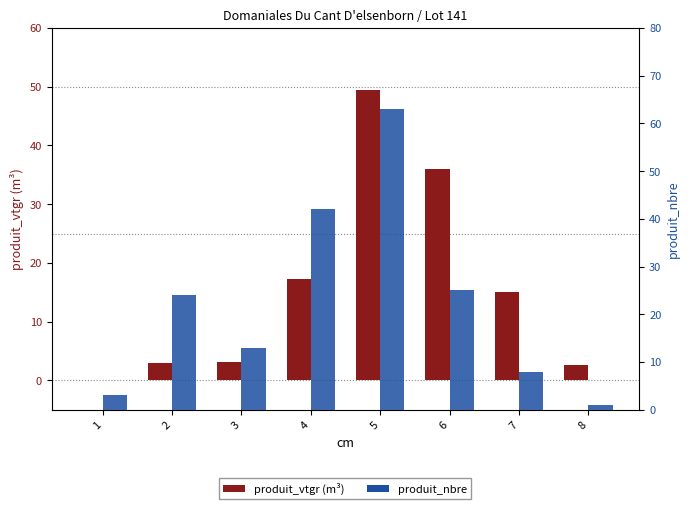

Reading left to right, list all the values displayed in this chart.

produit_vtgr: 1=0.1	2=2.9	3=3.1	4=17.2	5=49.5	6=36.0	7=15.0	8=2.7
produit_nbre: 1=3.0	2=24.0	3=13.0	4=42.0	5=63.0	6=25.0	7=8.0	8=1.0